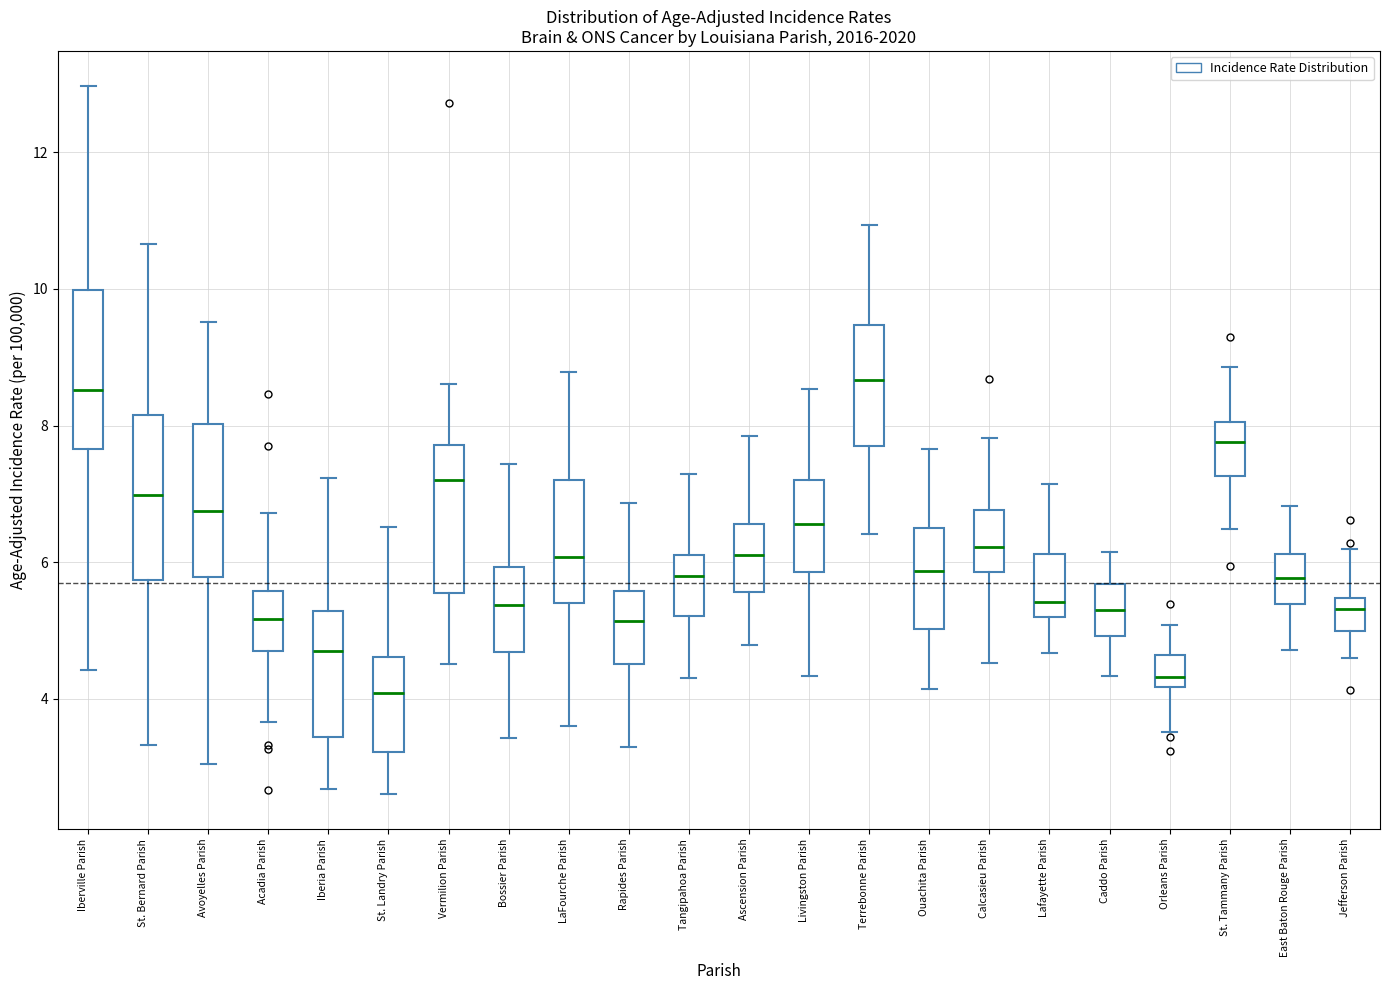

Reading left to right, read every box against the y-axis: the position of its median line, the range the box covers, and the ends of its whiskers. The values are not printed on the chart, so give them approximately, as read against the axis.

Iberville Parish: median 8.6, box 7.6 to 10.0, whiskers 4.4 to 13.0
St. Bernard Parish: median 7.0, box 5.8 to 8.2, whiskers 3.4 to 10.6
Avoyelles Parish: median 6.8, box 5.8 to 8.0, whiskers 3.0 to 9.6
Acadia Parish: median 5.2, box 4.6 to 5.6, whiskers 3.6 to 6.8
Iberia Parish: median 4.8, box 3.4 to 5.2, whiskers 2.6 to 7.2
St. Landry Parish: median 4.0, box 3.2 to 4.6, whiskers 2.6 to 6.6
Vermilion Parish: median 7.2, box 5.6 to 7.8, whiskers 4.6 to 8.6
Bossier Parish: median 5.4, box 4.6 to 6.0, whiskers 3.4 to 7.4
LaFourche Parish: median 6.0, box 5.4 to 7.2, whiskers 3.6 to 8.8
Rapides Parish: median 5.2, box 4.6 to 5.6, whiskers 3.2 to 6.8
Tangipahoa Parish: median 5.8, box 5.2 to 6.2, whiskers 4.4 to 7.2
Ascension Parish: median 6.2, box 5.6 to 6.6, whiskers 4.8 to 7.8
Livingston Parish: median 6.6, box 5.8 to 7.2, whiskers 4.4 to 8.6
Terrebonne Parish: median 8.6, box 7.6 to 9.4, whiskers 6.4 to 11.0
Ouachita Parish: median 5.8, box 5.0 to 6.6, whiskers 4.2 to 7.6
Calcasieu Parish: median 6.2, box 5.8 to 6.8, whiskers 4.6 to 7.8
Lafayette Parish: median 5.4, box 5.2 to 6.2, whiskers 4.6 to 7.2
Caddo Parish: median 5.2, box 5.0 to 5.6, whiskers 4.4 to 6.2
Orleans Parish: median 4.4, box 4.2 to 4.6, whiskers 3.6 to 5.0
St. Tammany Parish: median 7.8, box 7.2 to 8.0, whiskers 6.4 to 8.8
East Baton Rouge Parish: median 5.8, box 5.4 to 6.2, whiskers 4.8 to 6.8
Jefferson Parish: median 5.4 (just below the box's upper edge), box 5.0 to 5.4, whiskers 4.6 to 6.2